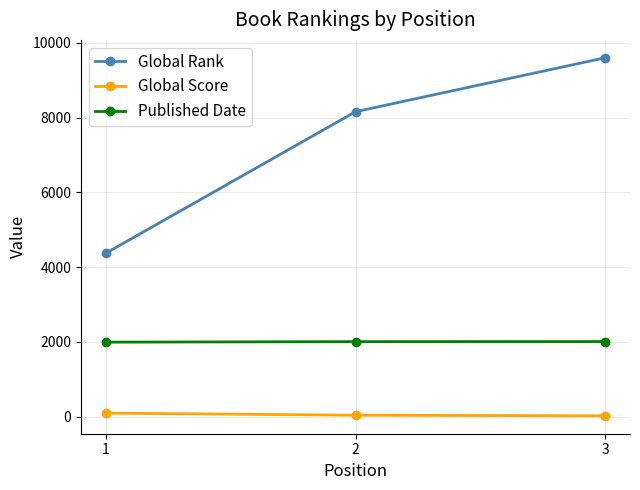

The Published Date series shows 2011 at 3. True or false?

True